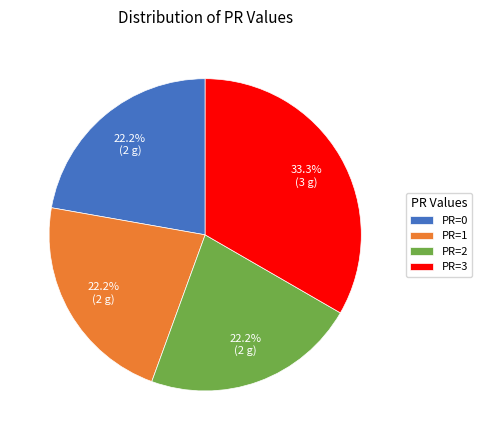

To the nearest percent, what is the difference between the largest and smallest slice percentages?

11%